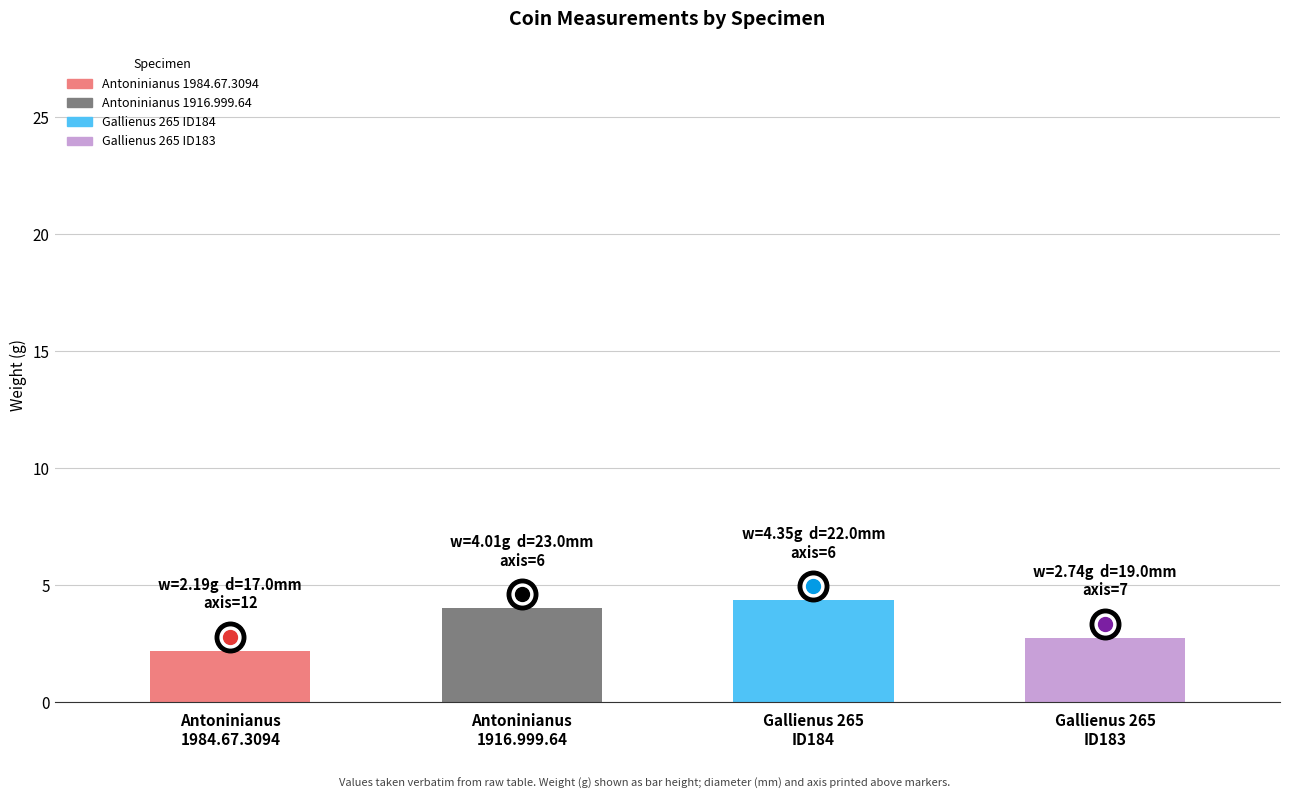

Does the chart contain stacked bars?

No